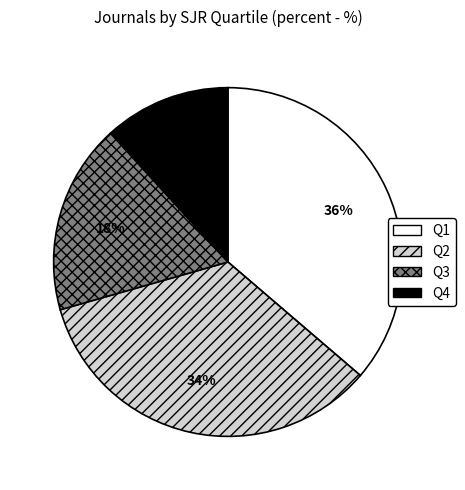

Combined, do Q3 and Q4 account for over 50%?

No